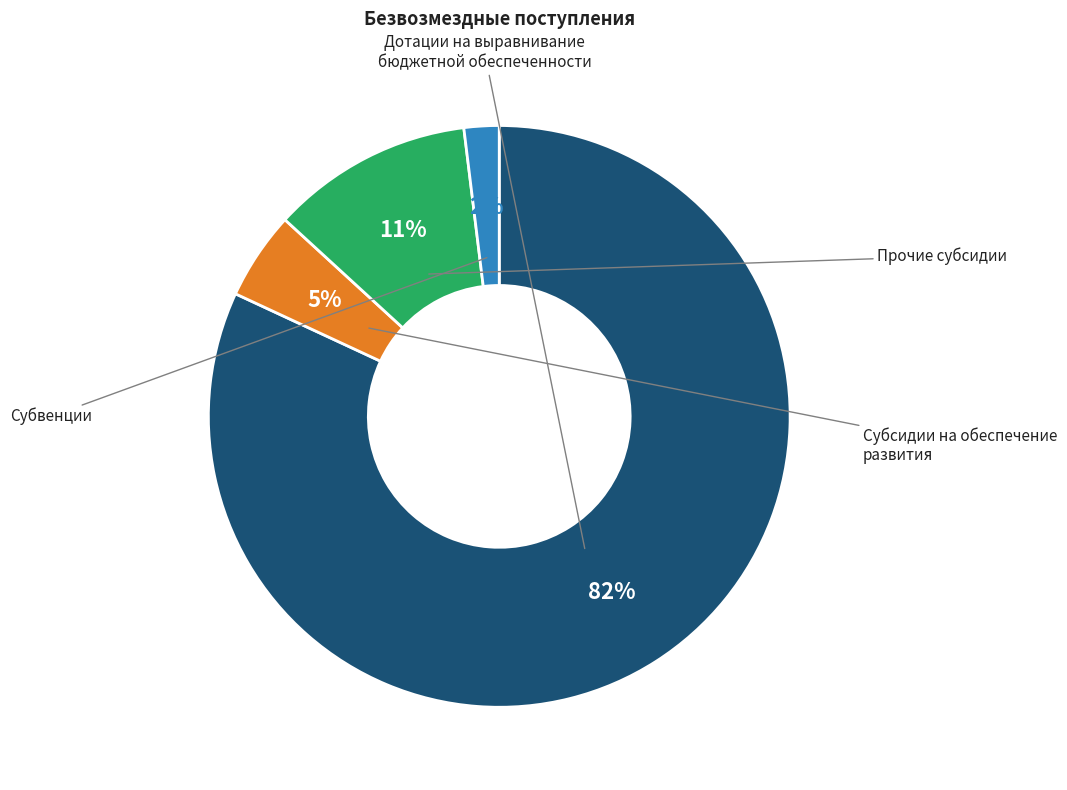

Does any single category account for the majority?

Yes